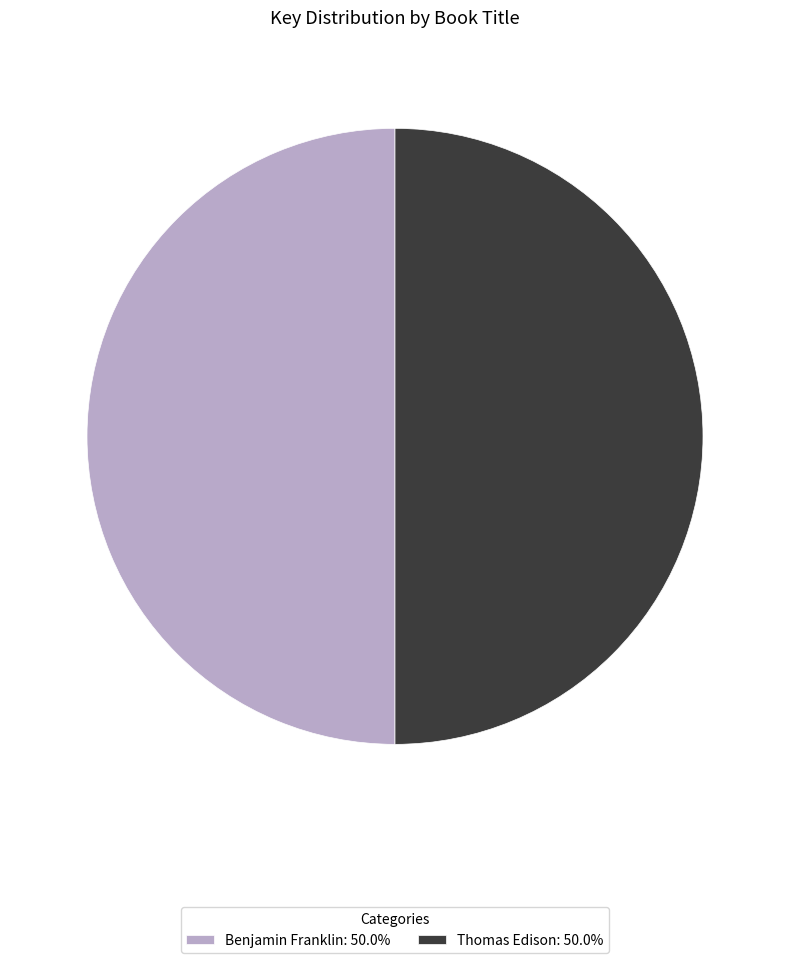

Is the sum of Benjamin Franklin: 50.0% and Thomas Edison: 50.0% greater than half?

Yes